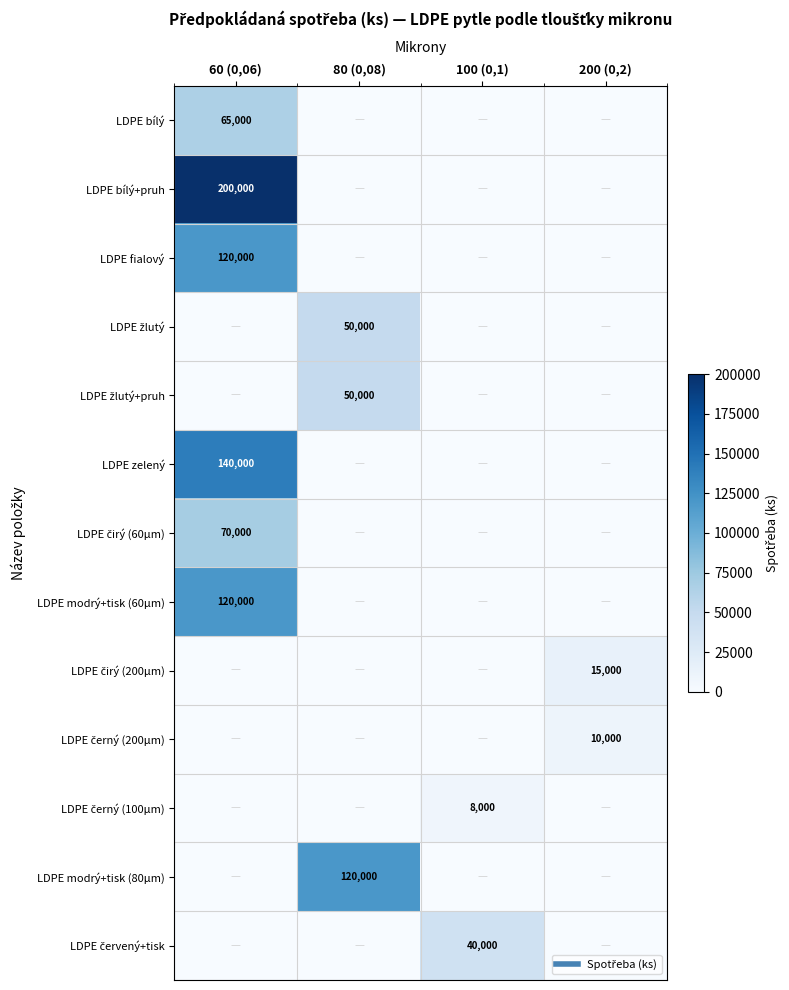

The LDPE žlutý series shows 50000 at 80 (0,08). True or false?

True